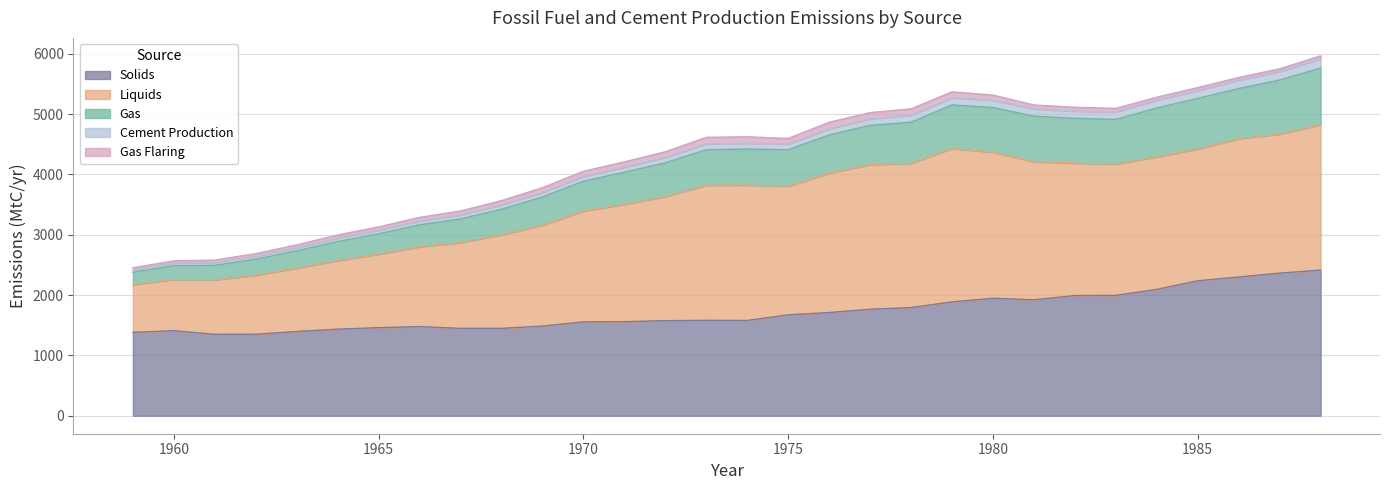

What is the minimum value for Solids?

1349